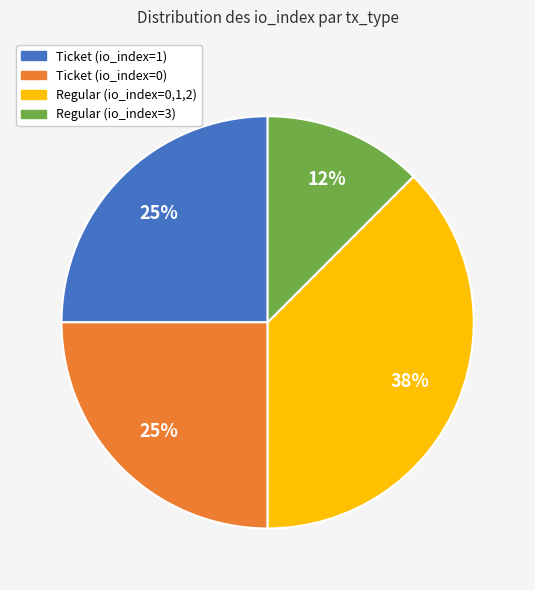

Is there a majority slice in this chart?

No